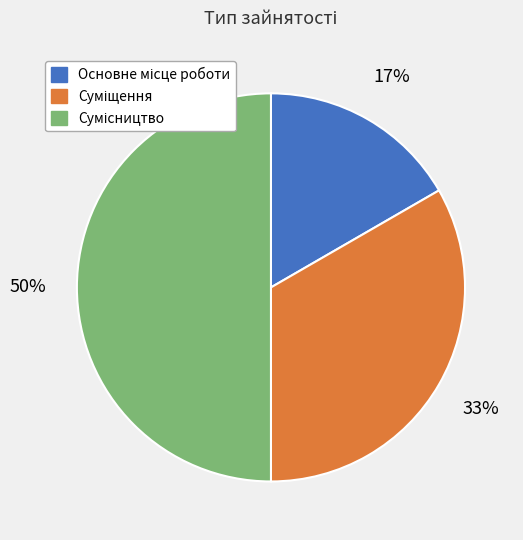

To the nearest percent, what is the difference between the largest and smallest slice percentages?

33%